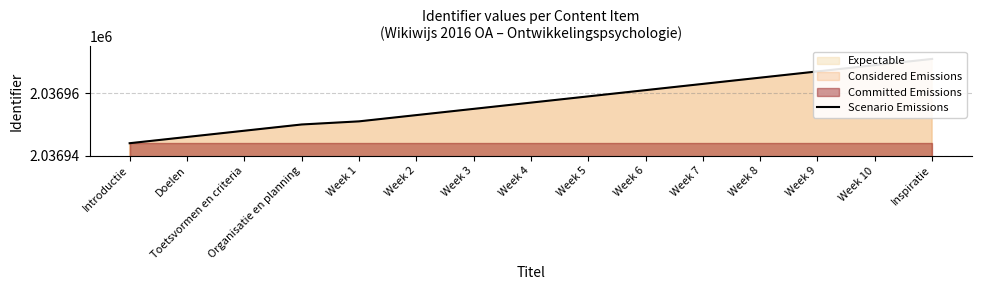

How many lines are shown in the chart?

1